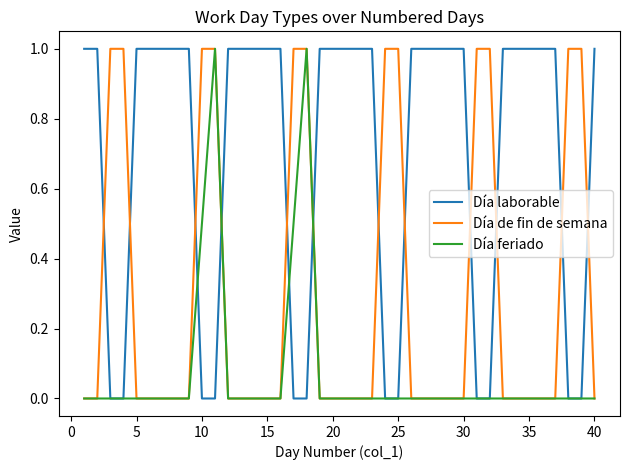

What are all the series names shown in the legend?

Día laborable, Día de fin de semana, Día feriado